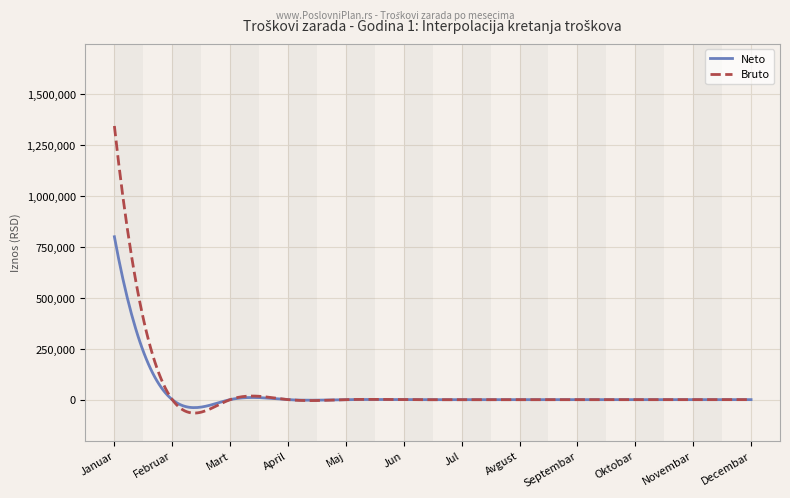

What is the minimum value shown in the chart?

-65874.4